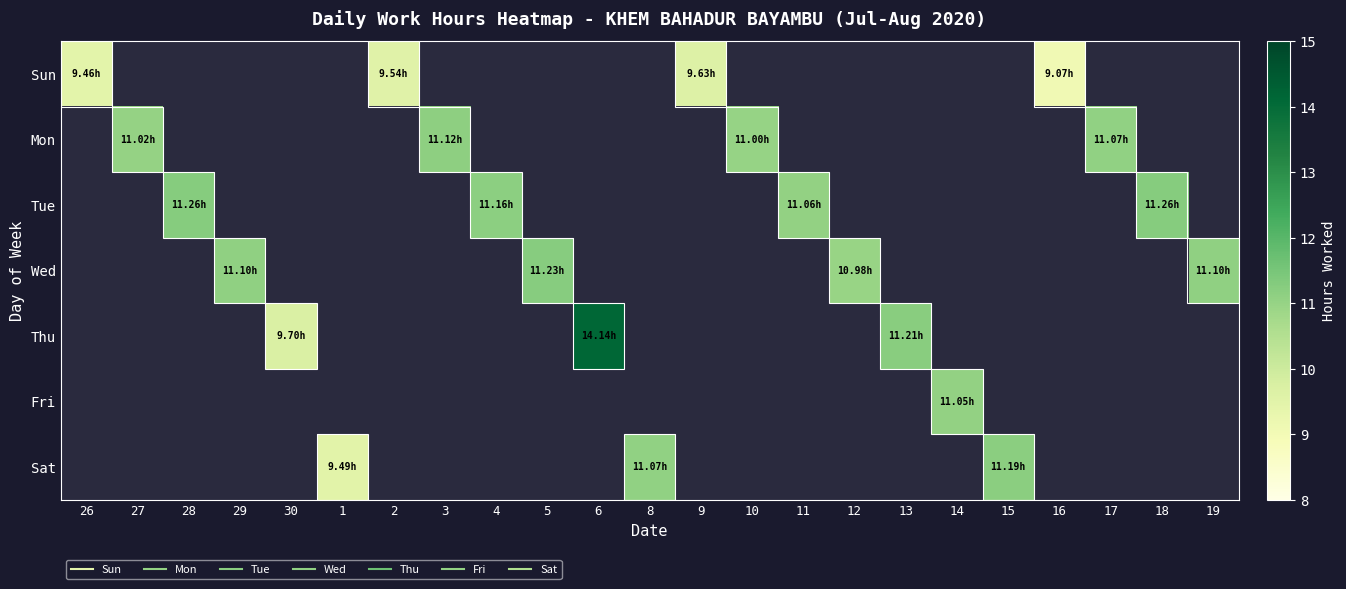

At which category is the sum across all series the highest?

6